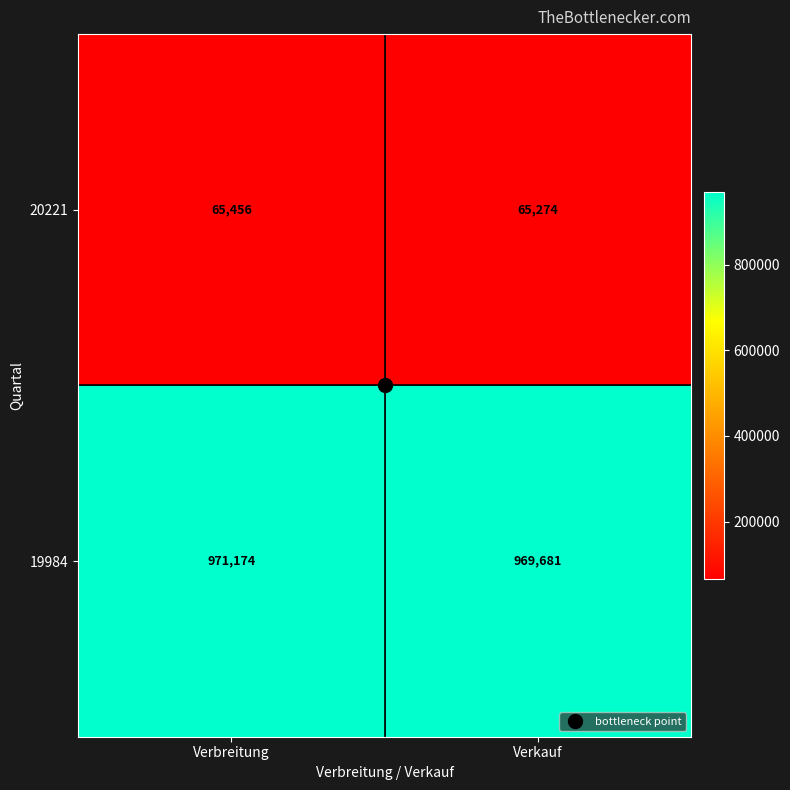

Rank the series at Verkauf from lowest to highest value.

20221, 19984